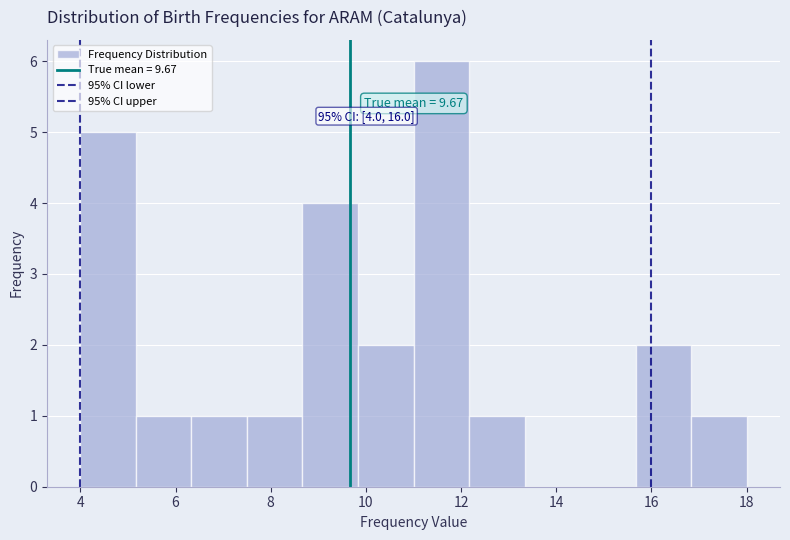

Which range on the x-axis has the tallest bar?

11.0 to 12.2